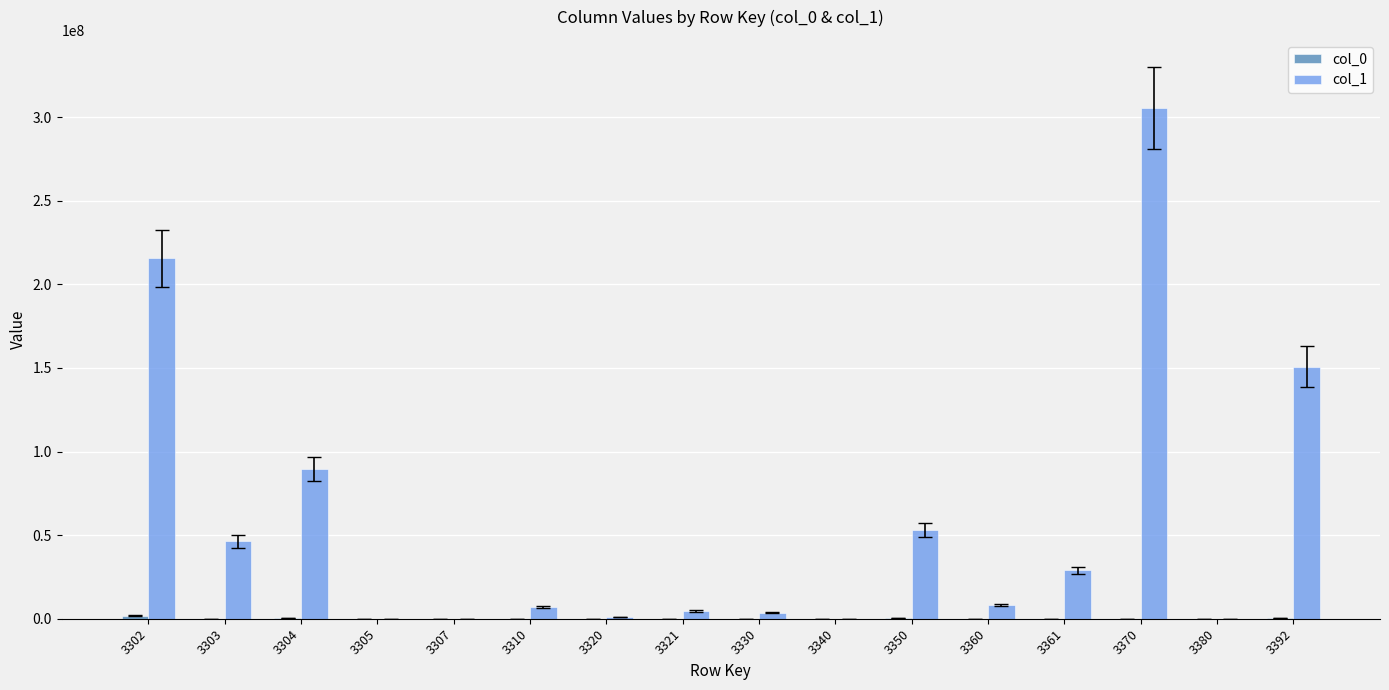

Which series has the largest total across all categories?

col_1